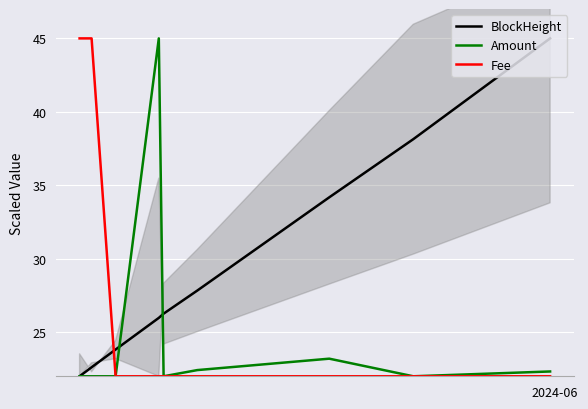

After their last crossing, which series has the higher values: Fee or BlockHeight?

BlockHeight